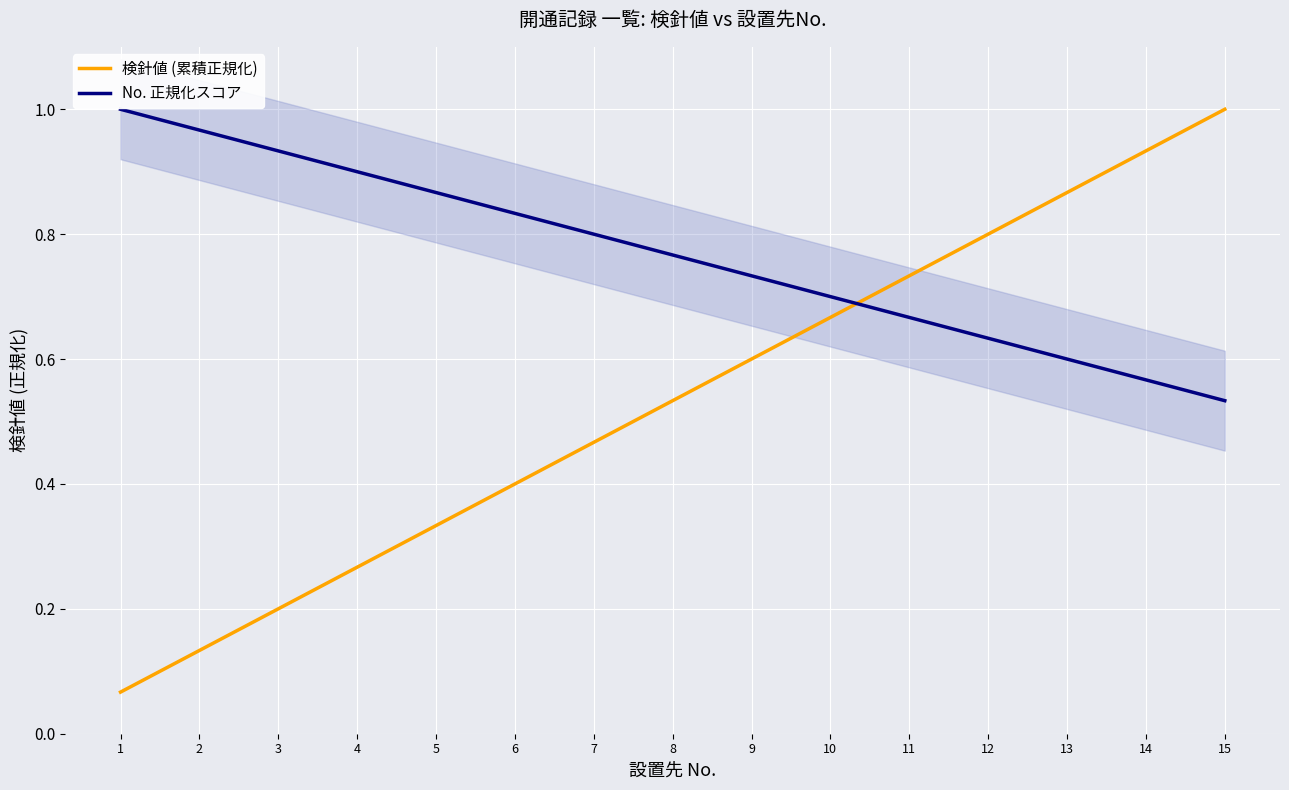

True or false: No. 正規化スコア has a value of 1.5 at 6.

False